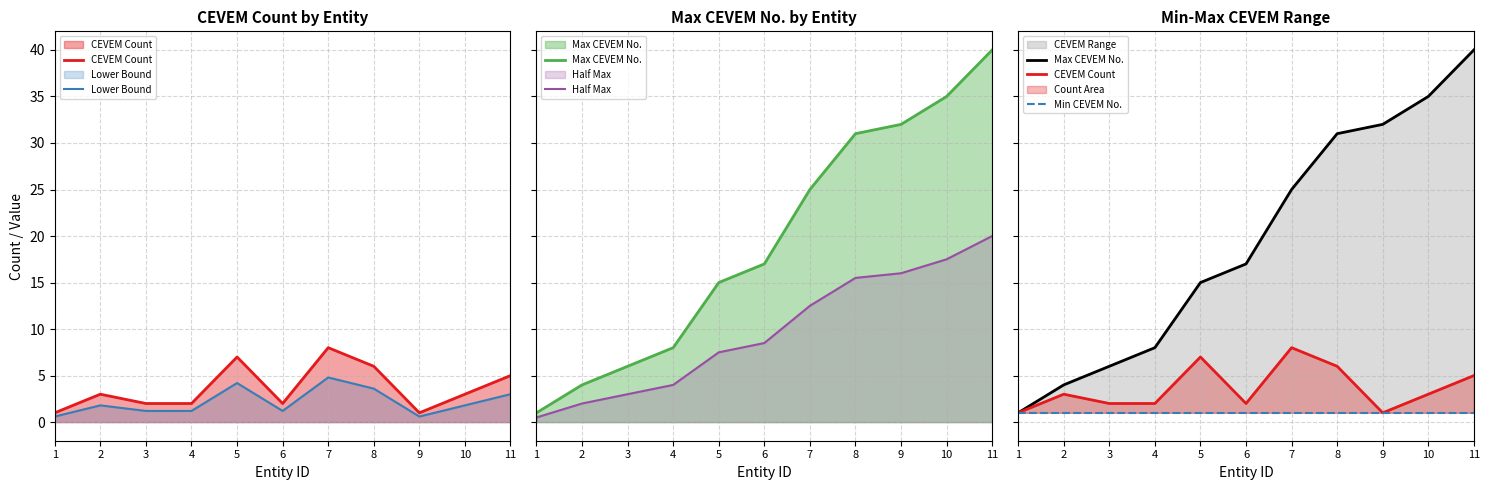

Which series has the widest spread of values?

Max CEVEM No.